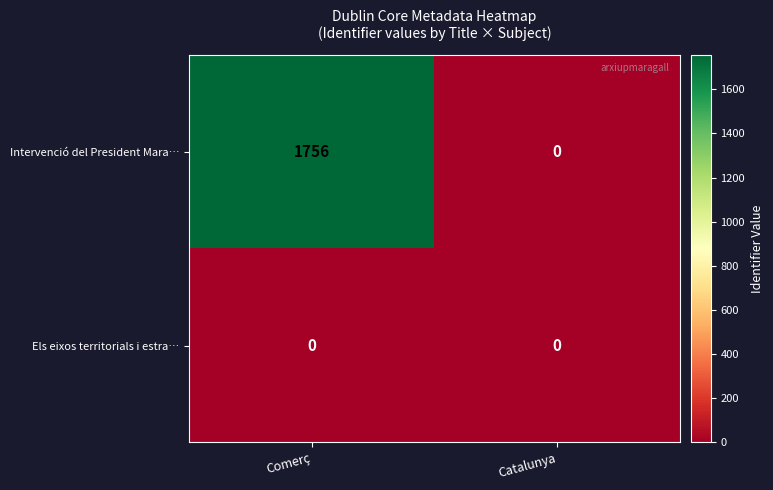

At which category is the sum across all series the highest?

Comerç